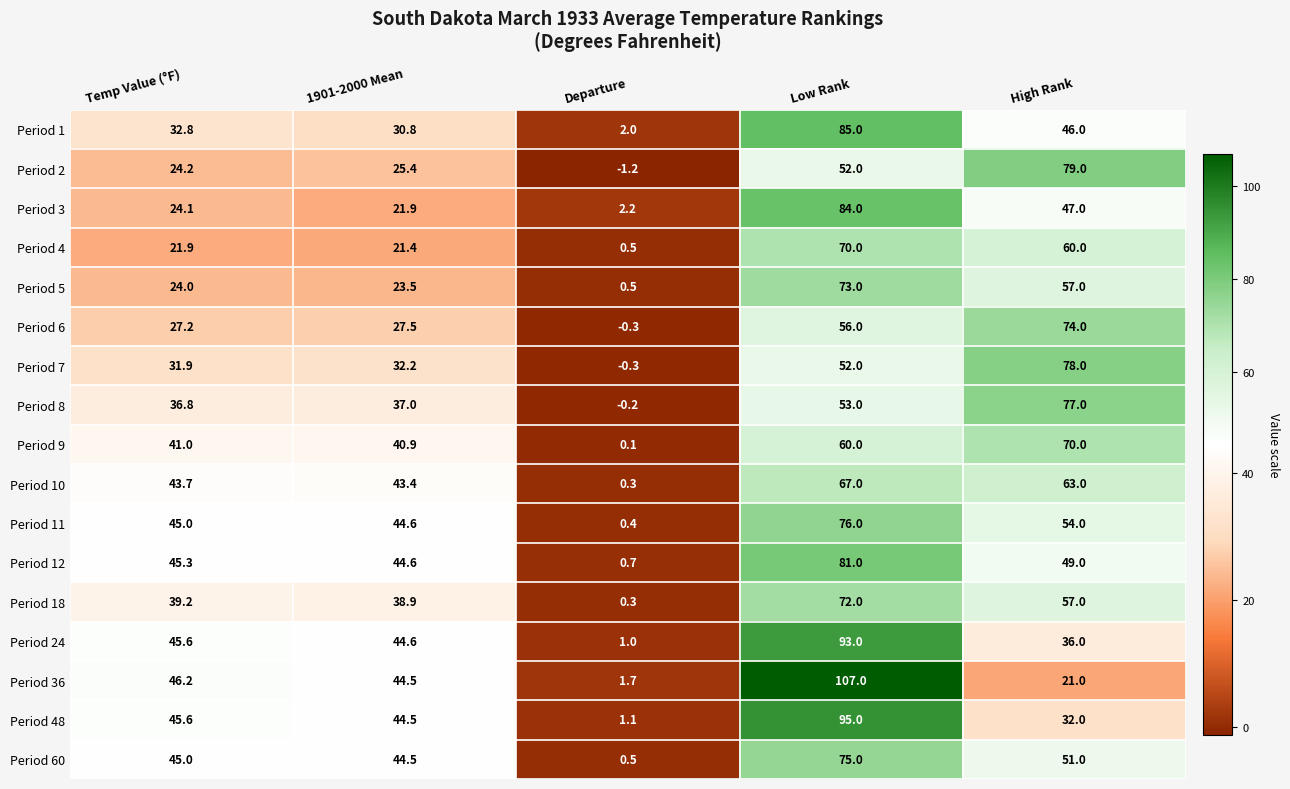

What is the total value across all series at Departure?

9.3